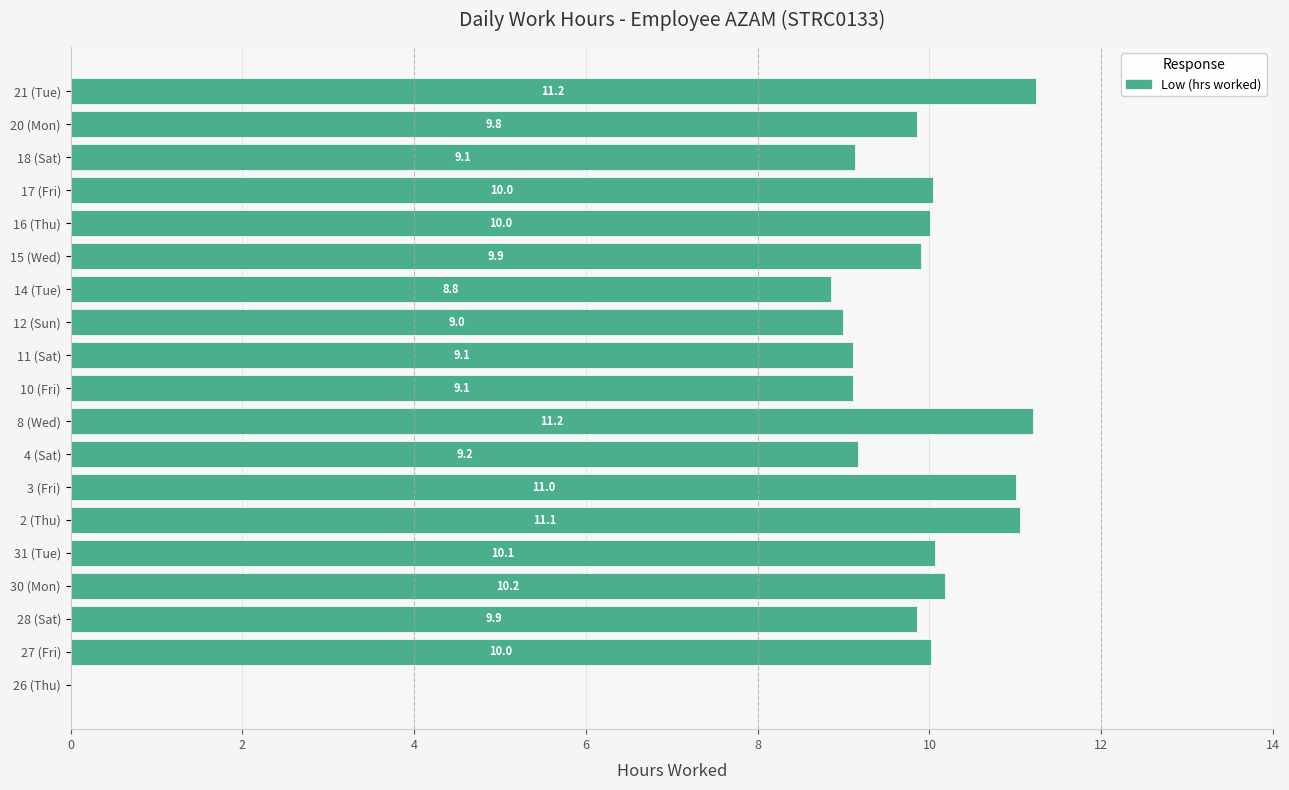

What is the maximum value shown in the chart?

11.2